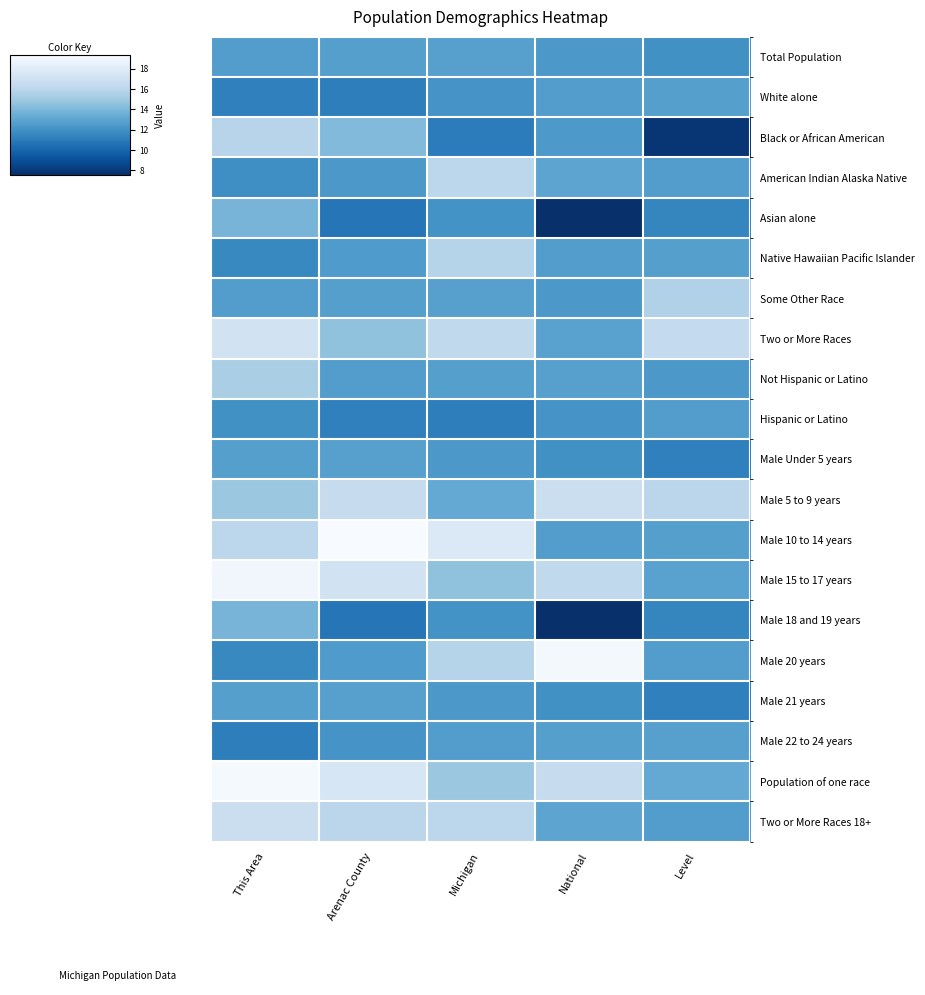

At how many categories does at least one series exceed 18?

3